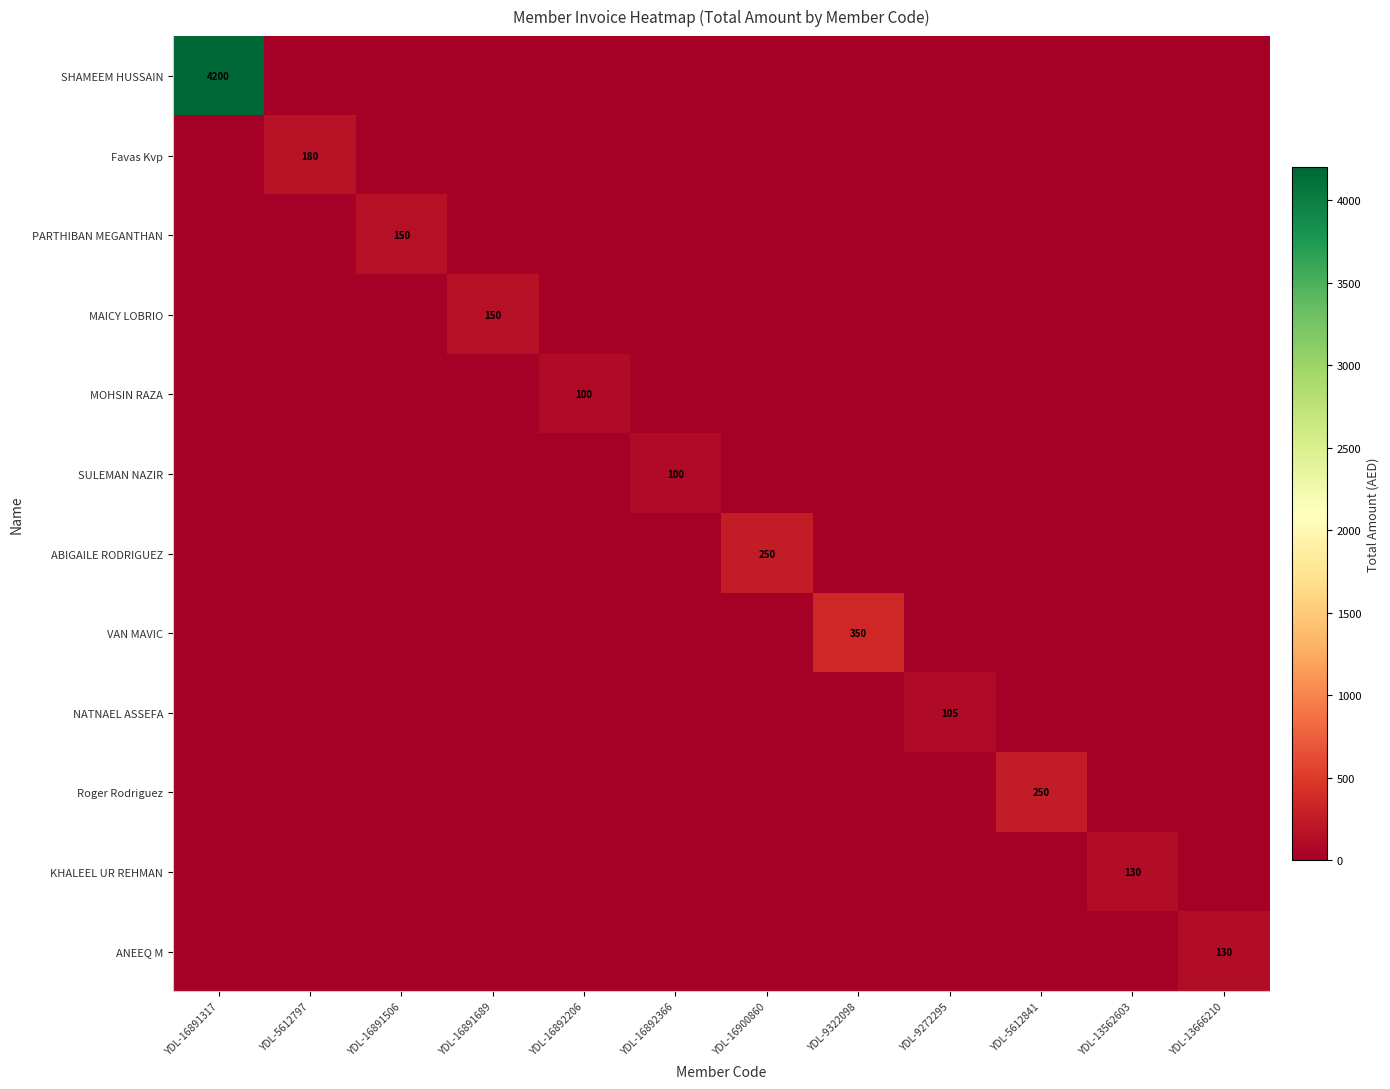

List the series in order of their peak value, lowest first.

MOHSIN RAZA, SULEMAN NAZIR, NATNAEL ASSEFA, KHALEEL UR REHMAN, ANEEQ M, PARTHIBAN MEGANTHAN, MAICY LOBRIO, Favas Kvp, ABIGAILE RODRIGUEZ, Roger Rodriguez, VAN MAVIC, SHAMEEM HUSSAIN